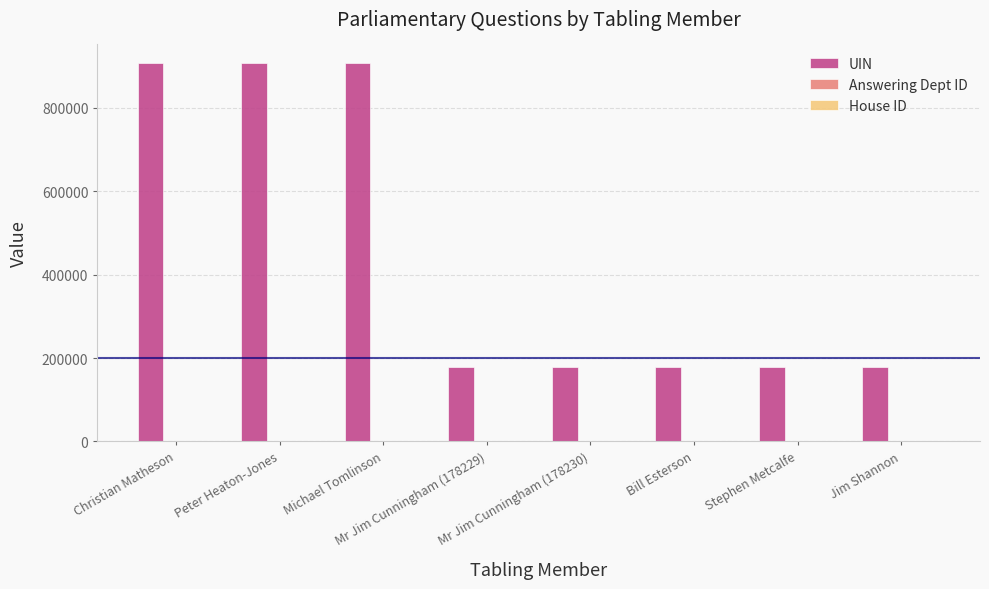

Reading left to right, extract all data points from this chart.

UIN: Christian Matheson=906929	Peter Heaton-Jones=906930	Michael Tomlinson=906935	Mr Jim Cunningham (178229)=178229	Mr Jim Cunningham (178230)=178230	Bill Esterson=178285	Stephen Metcalfe=178292	Jim Shannon=178308
Answering Dept ID: Christian Matheson=27	Peter Heaton-Jones=27	Michael Tomlinson=27	Mr Jim Cunningham (178229)=27	Mr Jim Cunningham (178230)=27	Bill Esterson=27	Stephen Metcalfe=27	Jim Shannon=27
House ID: Christian Matheson=1	Peter Heaton-Jones=1	Michael Tomlinson=1	Mr Jim Cunningham (178229)=1	Mr Jim Cunningham (178230)=1	Bill Esterson=1	Stephen Metcalfe=1	Jim Shannon=1